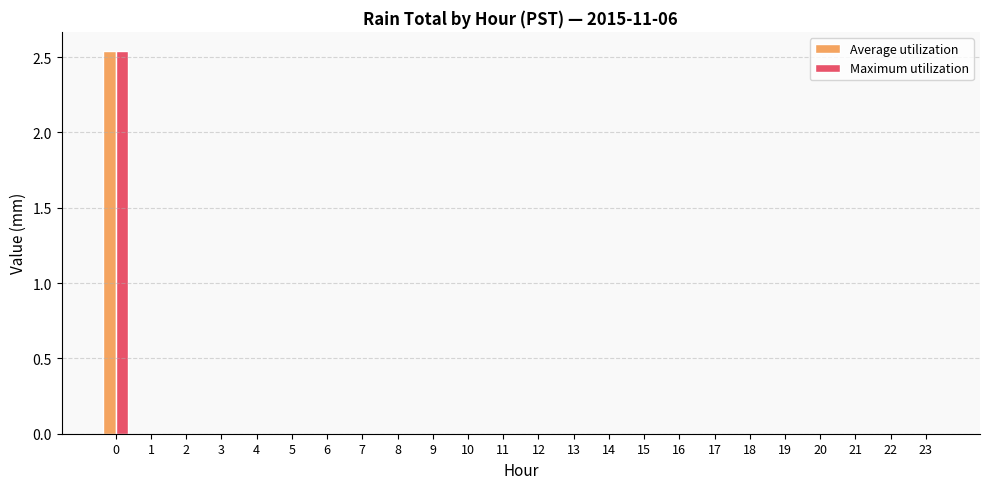

The Maximum utilization series shows -1.3 at 9. True or false?

False